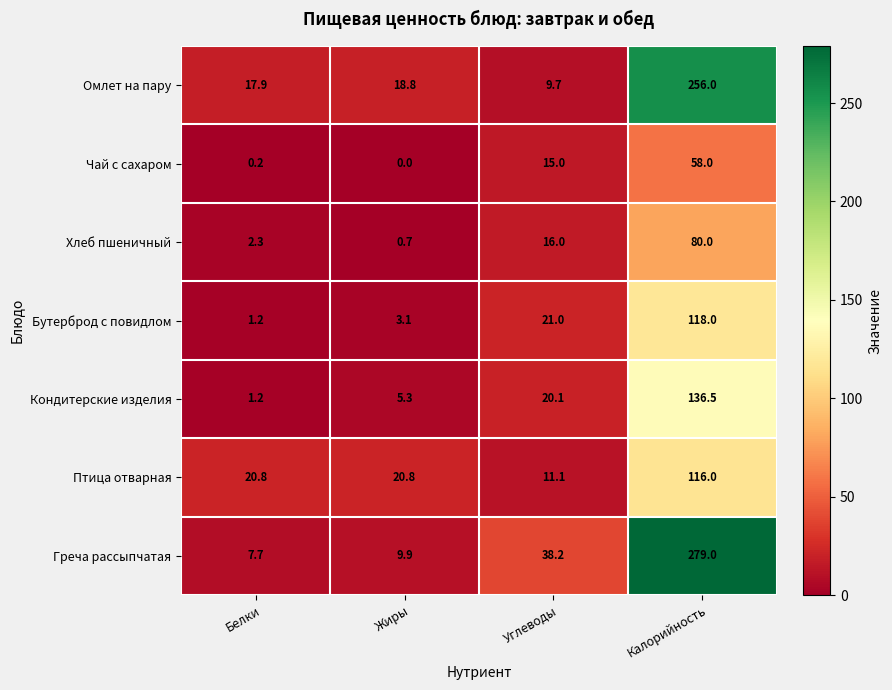

Between Белки and Жиры, which series saw the biggest shift?

Кондитерские изделия